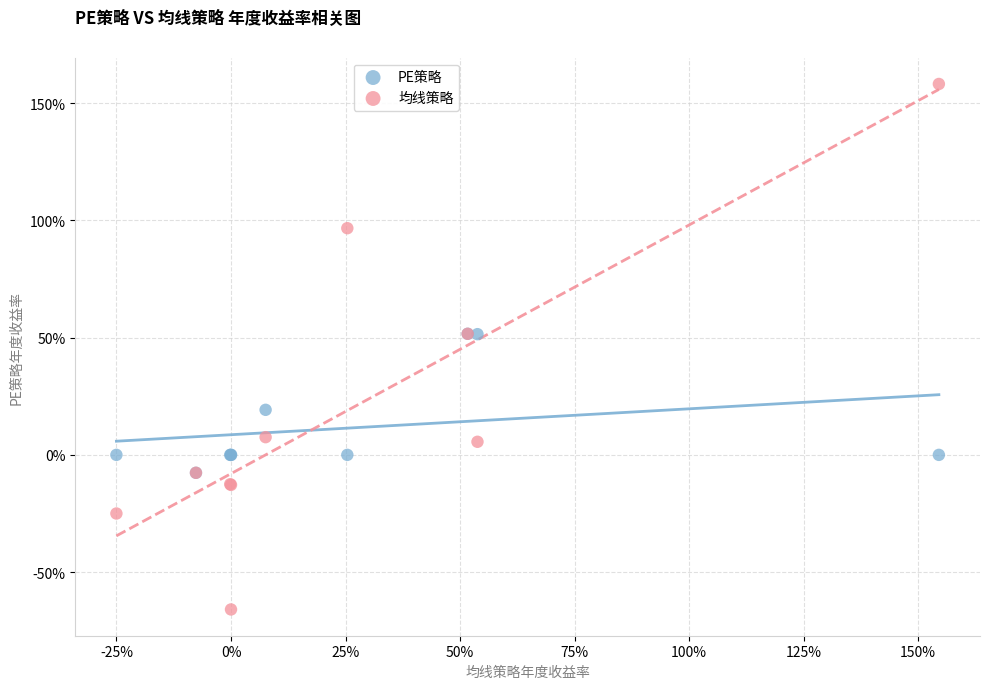

What are all the series names shown in the legend?

PE策略, 均线策略